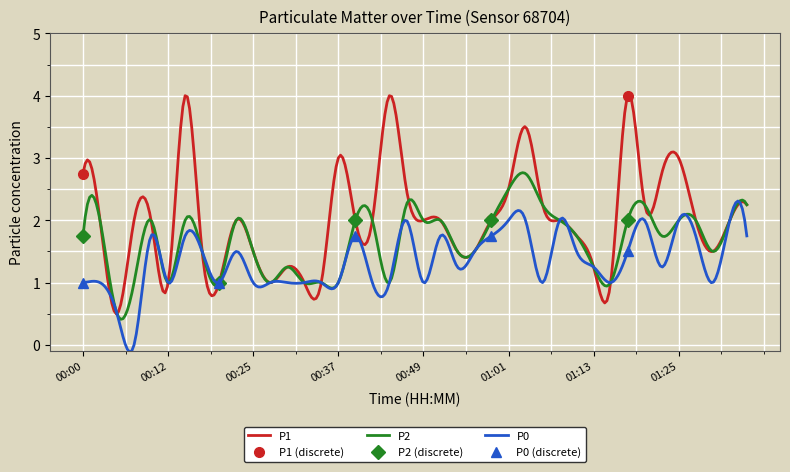

What is the sum of all P2 values?

502.4